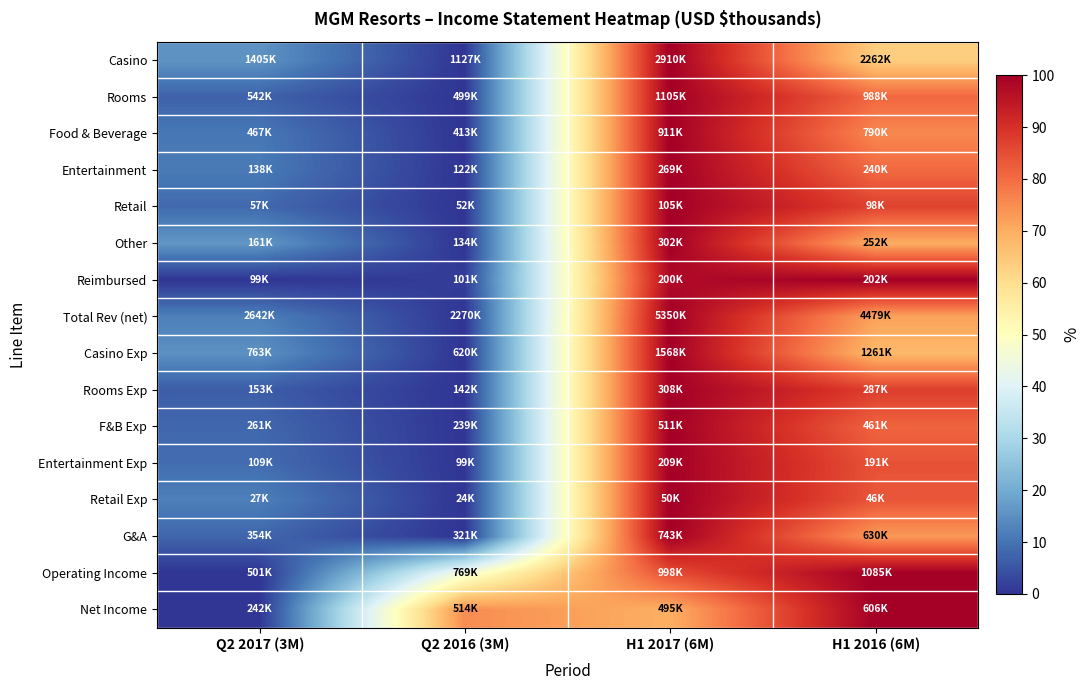

What is the spread (max minus min) of values at Q2 2016 (3M)?

0.7